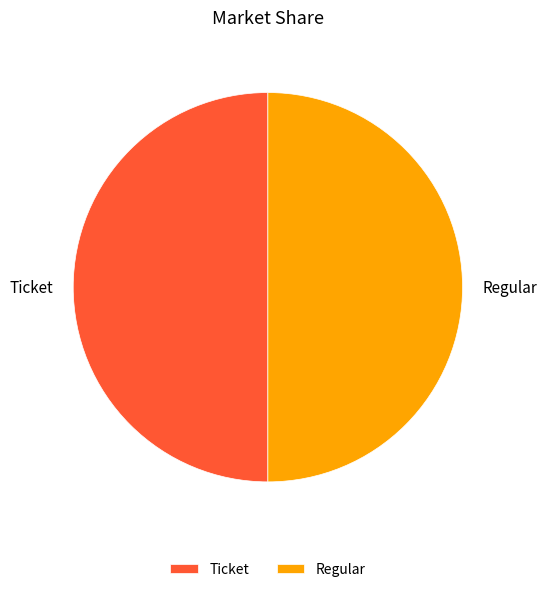

True or false: Ticket accounts for 50% of the total.

True